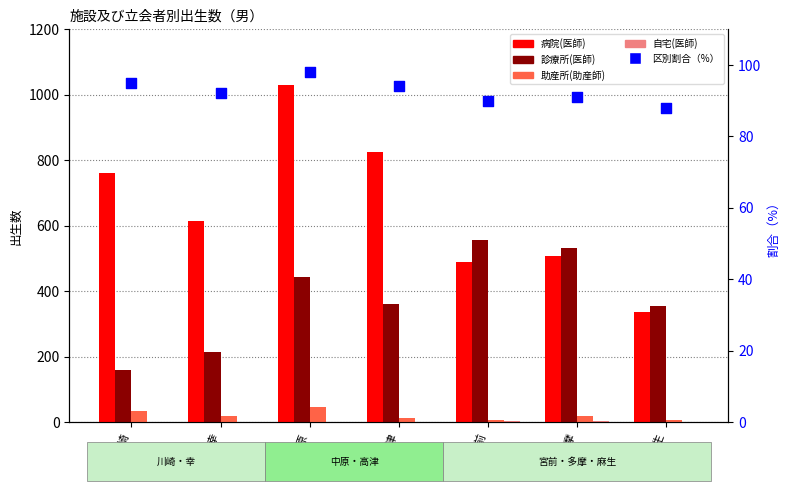

Which series has the largest total across all categories?

病院(医師)